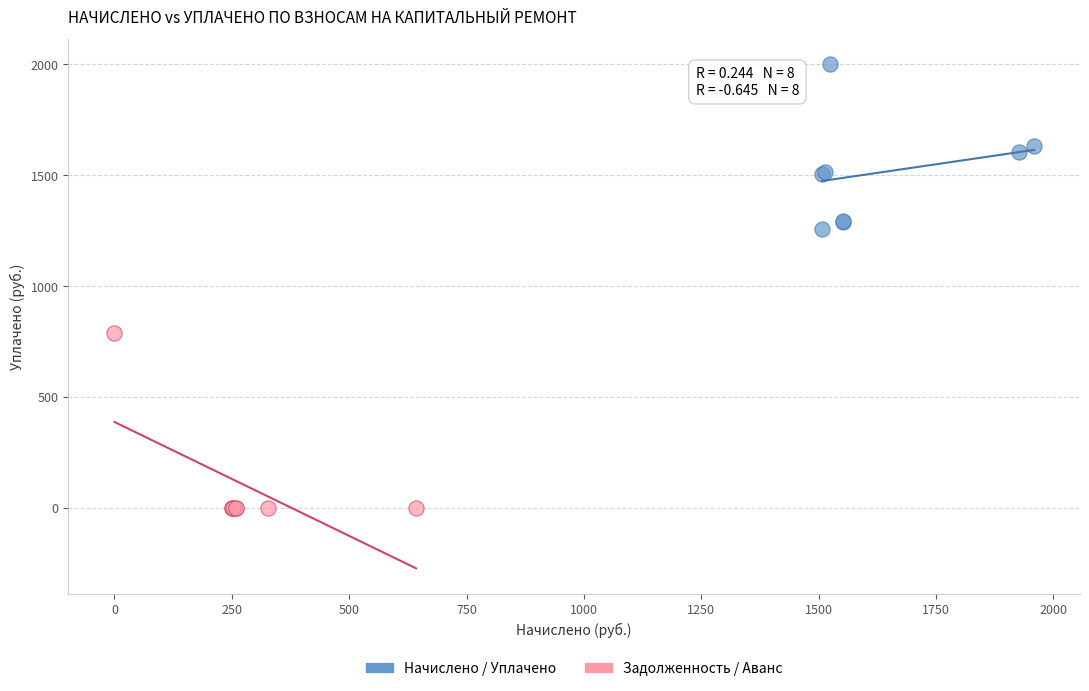

Which series contains the highest Y value?

Начислено / Уплачено